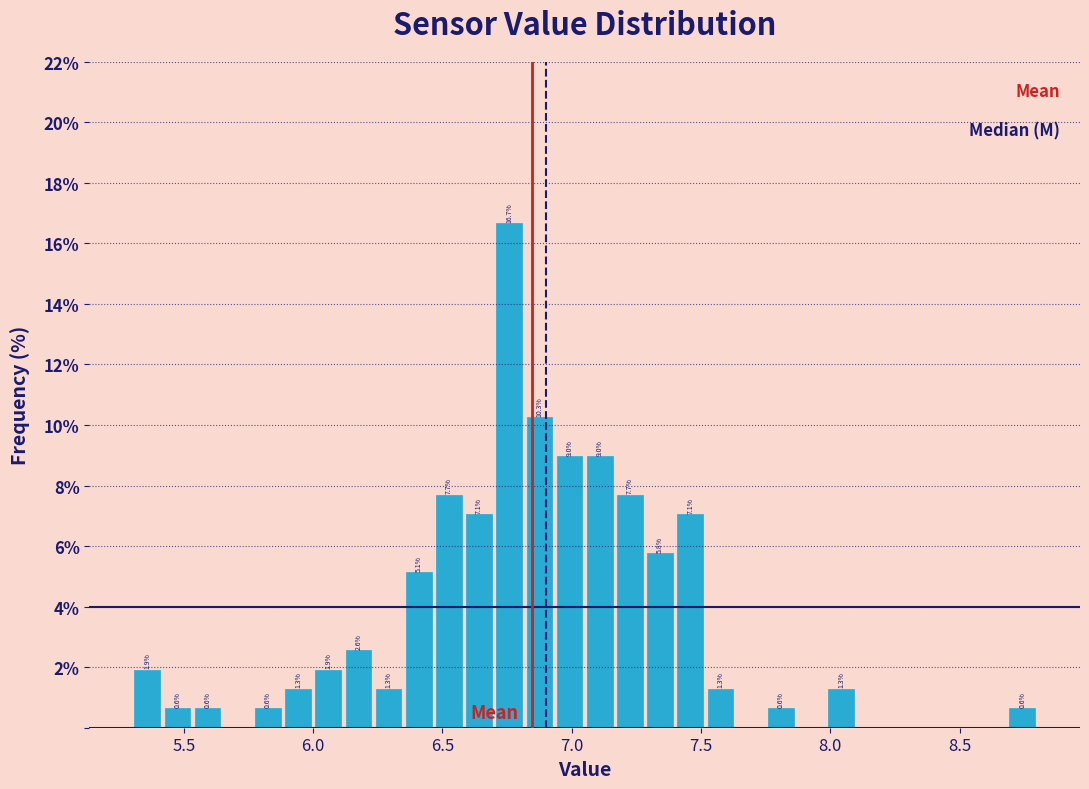

Around what value on the x-axis is the tallest bar? Give the approximate position of its centre, as read against the axis.

6.75